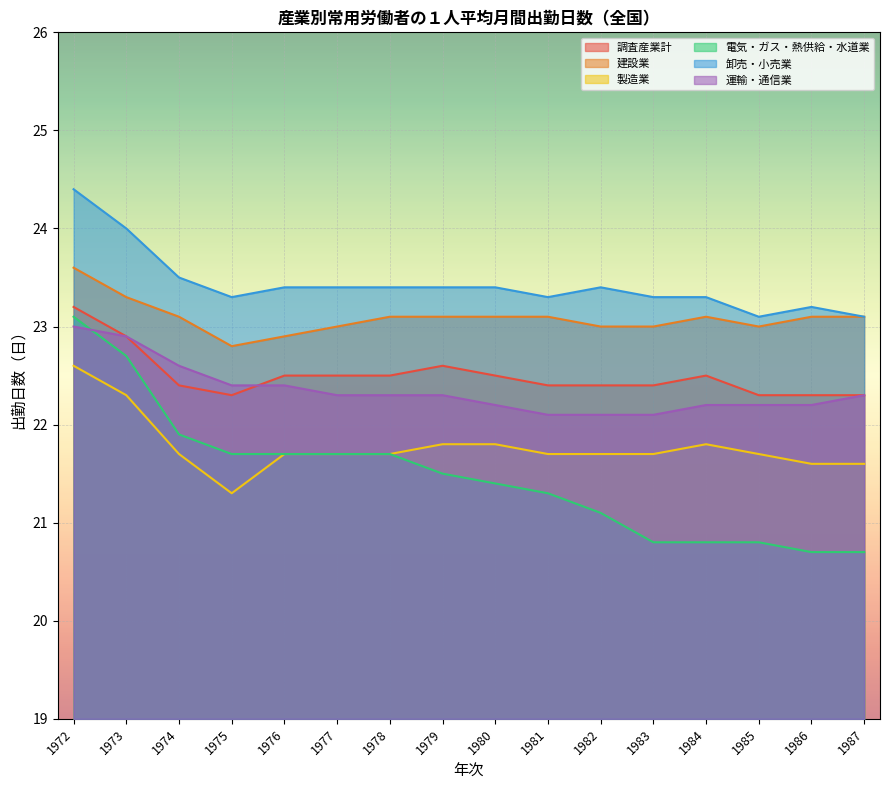

Between 1975 and 1980, which series saw the biggest shift?

製造業